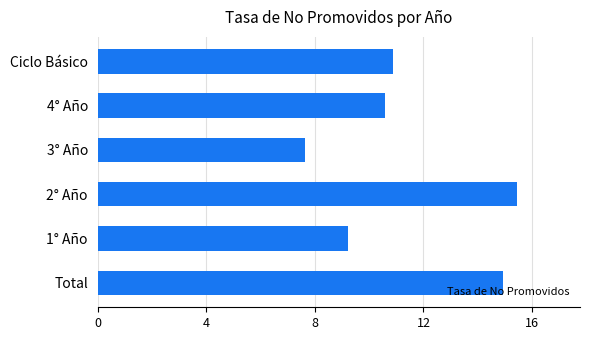

Which label corresponds to the smallest value in the chart?

3° Año